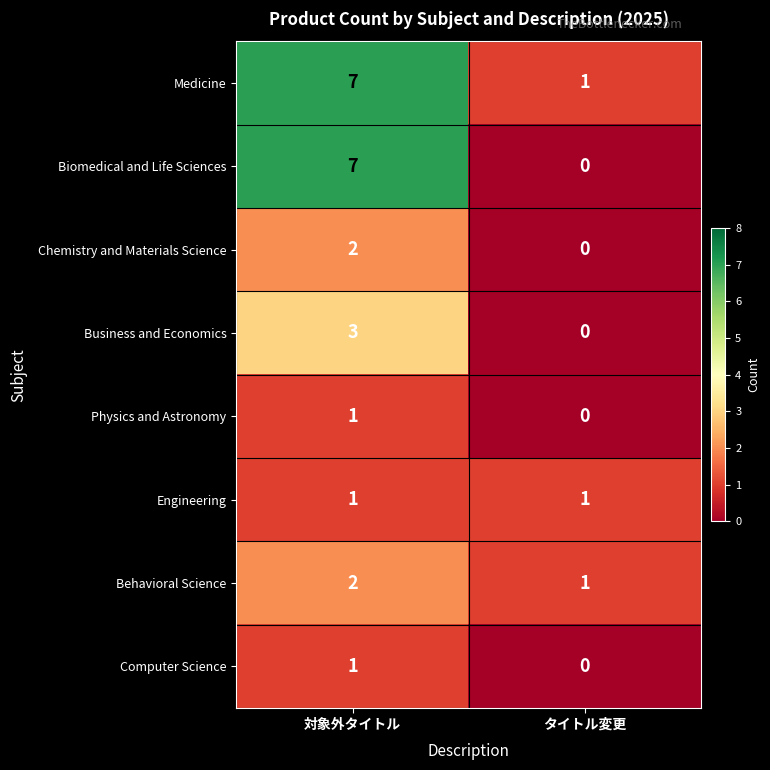

Where is Computer Science nearest to the value 0?

タイトル変更